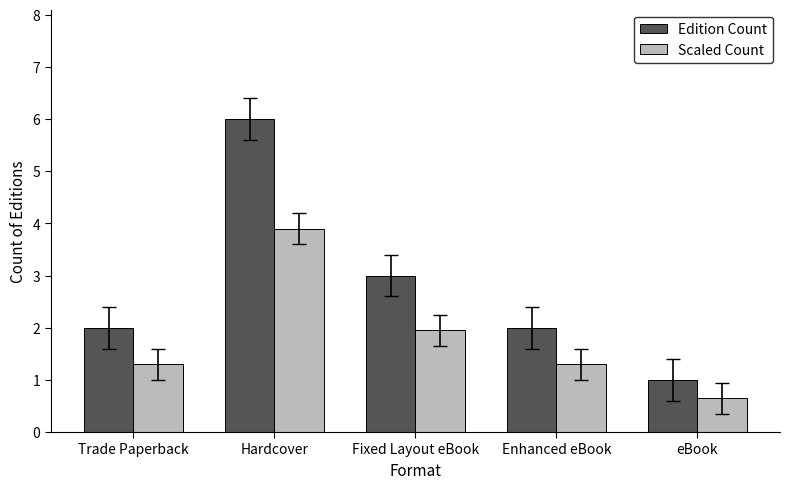

Reading left to right, extract all data points from this chart.

Edition Count: 2.0	6.0	3.0	2.0	1.0
Scaled Count: 1.3	3.9	2.0	1.3	0.7